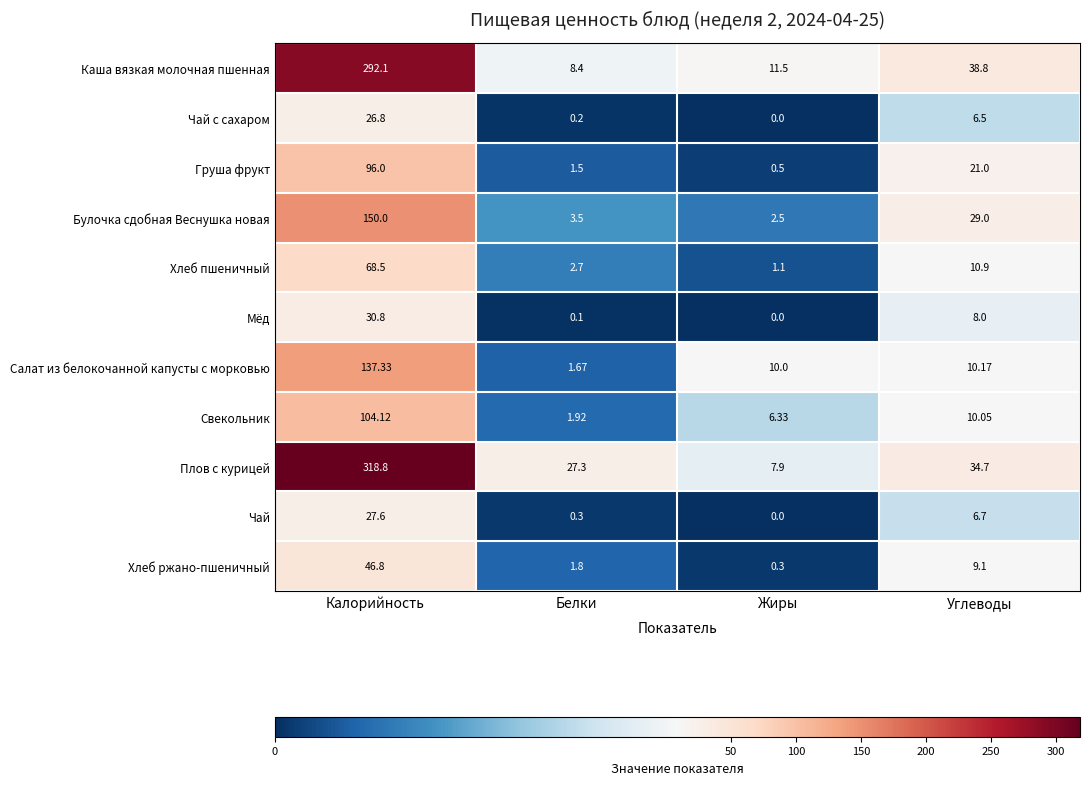

Rank the categories by Каша вязкая молочная пшенная value from highest to lowest.

Калорийность, Углеводы, Жиры, Белки